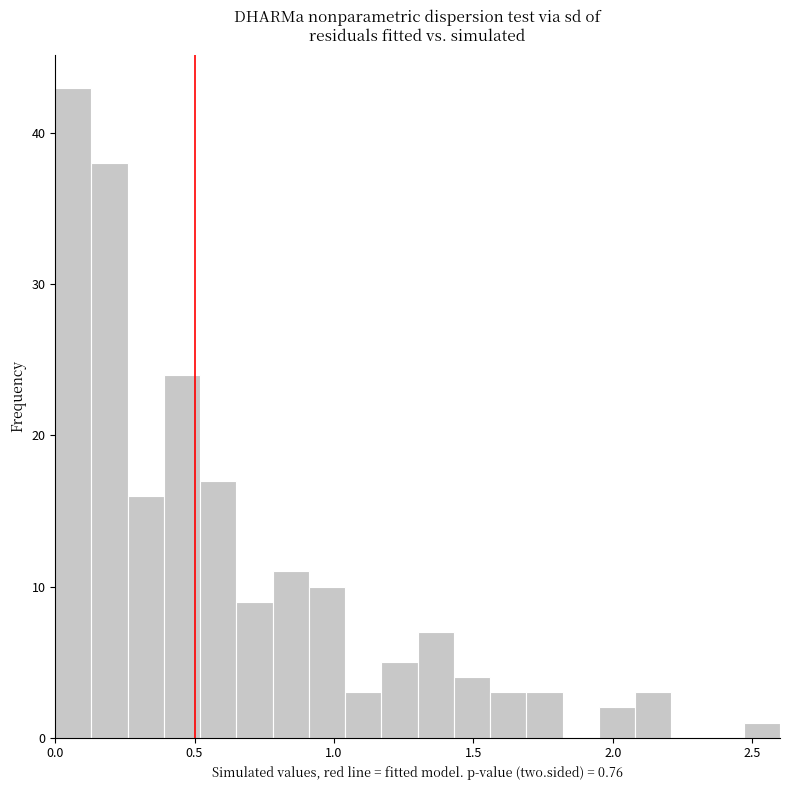

Read against the x-axis, roughly where is the centre of the tallest bar?

0.05